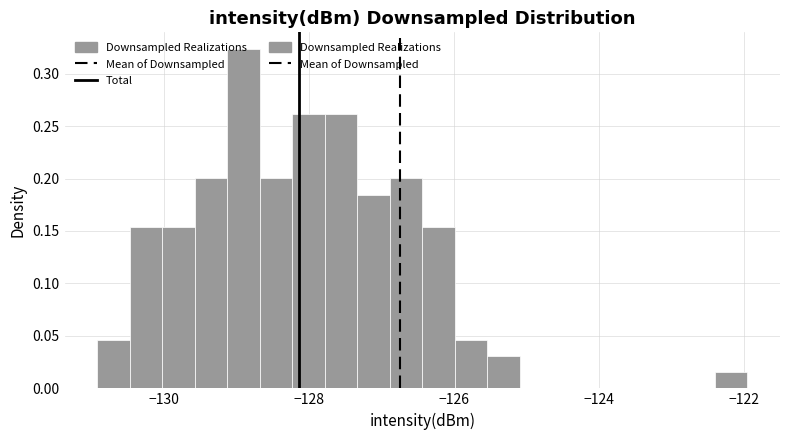

Read against the x-axis, roughly where is the centre of the tallest bar?

-129.0